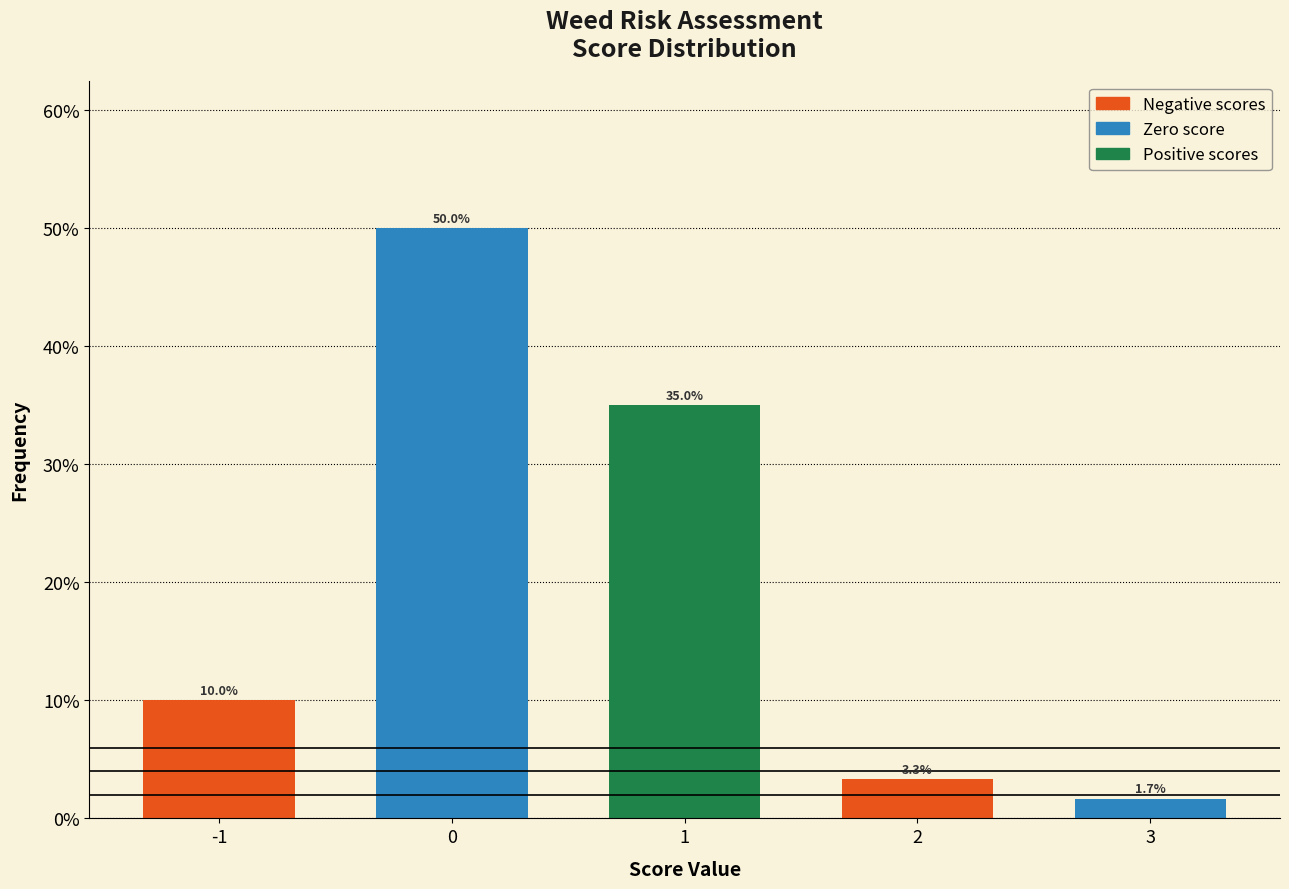

Reading right to left, transcribe all the data shown in this chart.

1.7	3.3	35.0	50.0	10.0